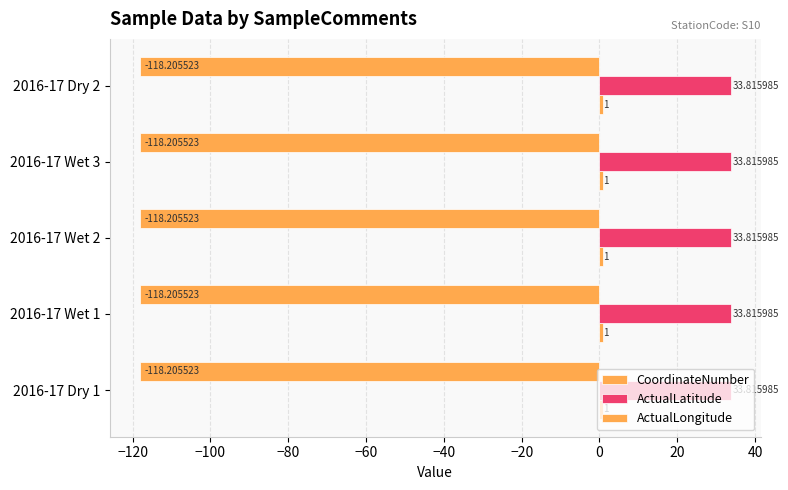

True or false: CoordinateNumber has a value of 1.0 at 2016-17 Dry 2.

True